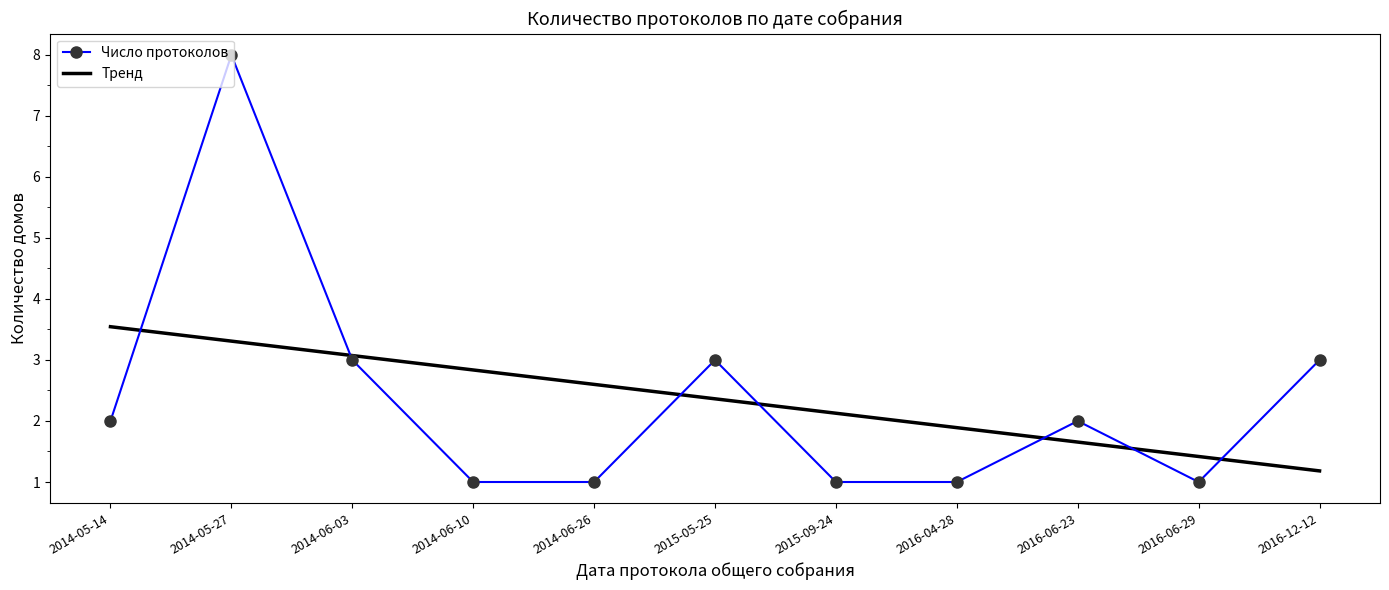

Which series has the widest spread of values?

Число протоколов